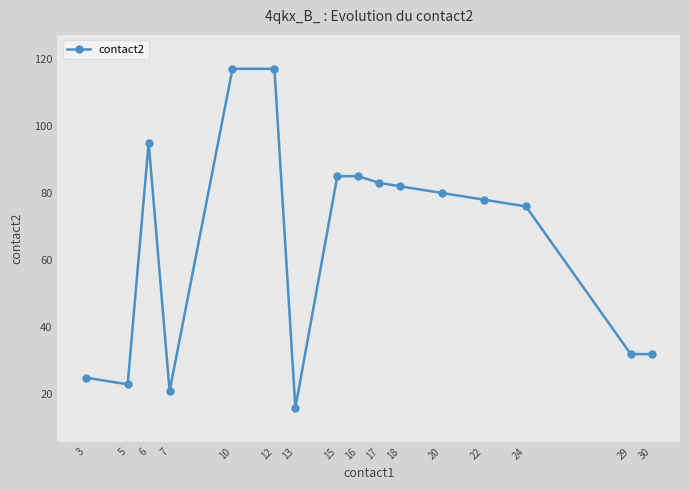

True or false: there are more than 0 points higher than both neighbors.

True